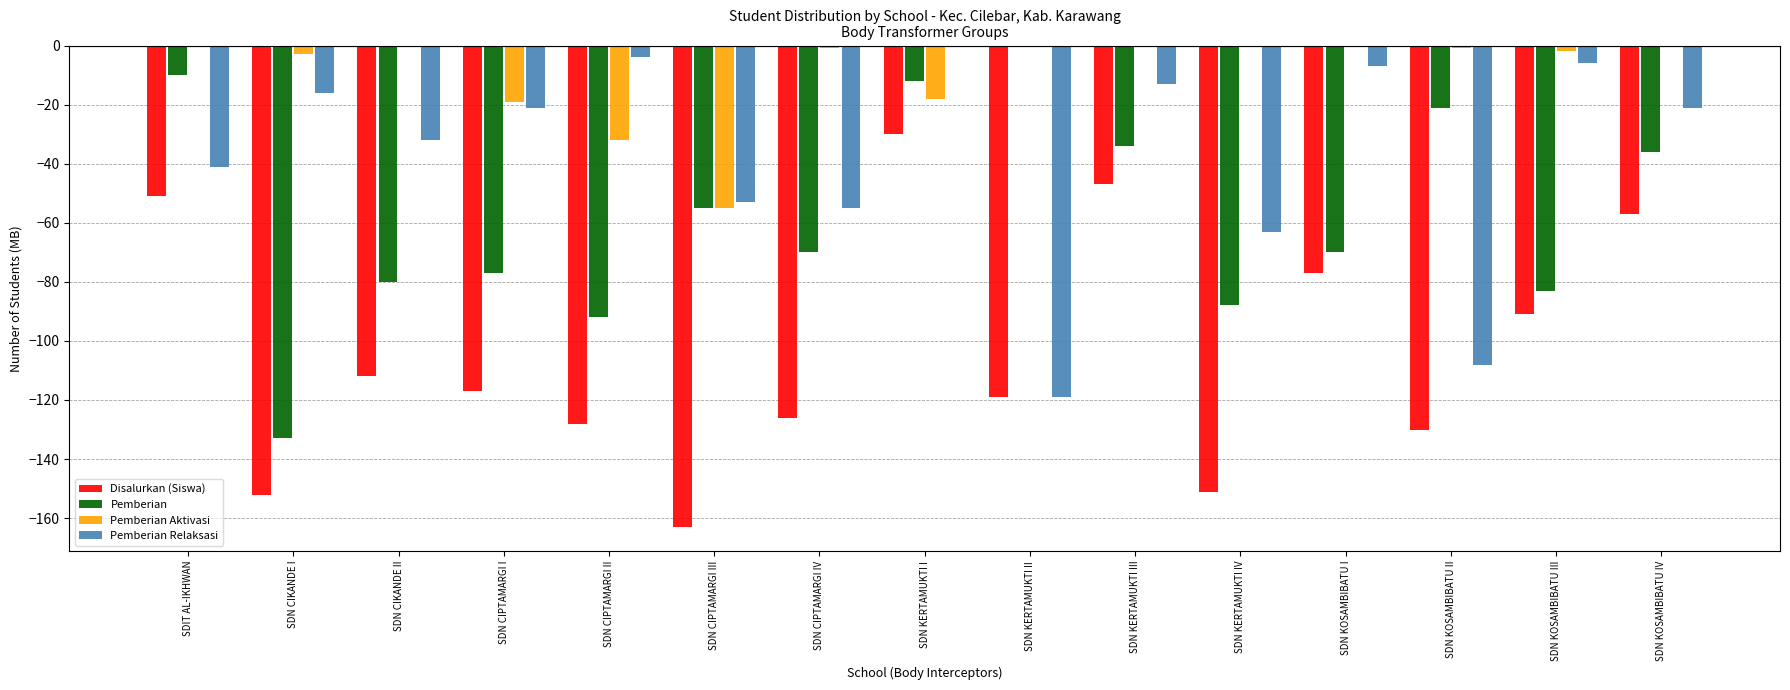

What is the average value of the Pemberian series?

-57